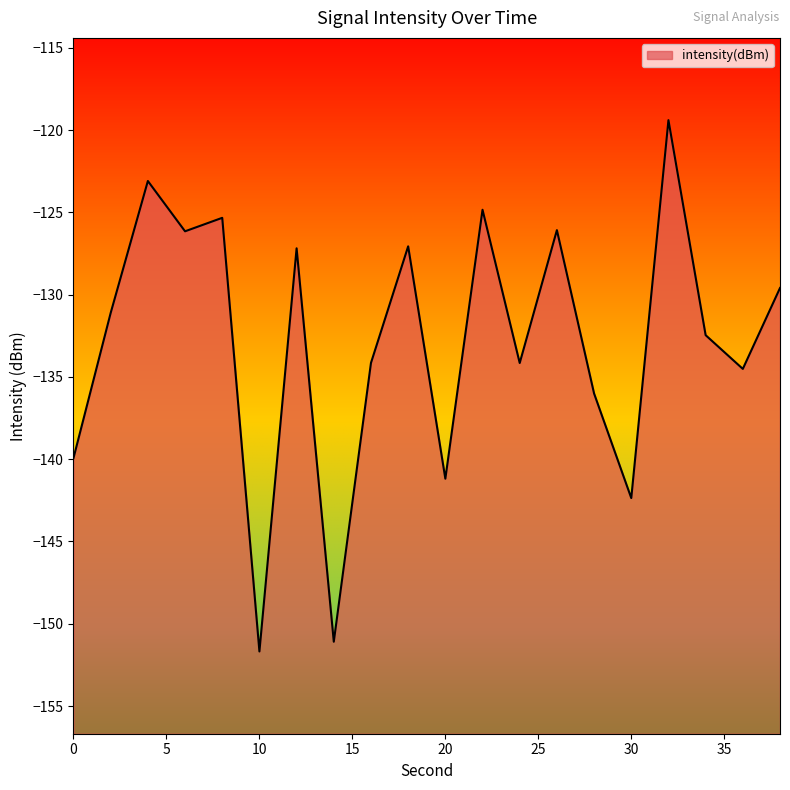

What is the value of the 8th point from the left?

-151.1